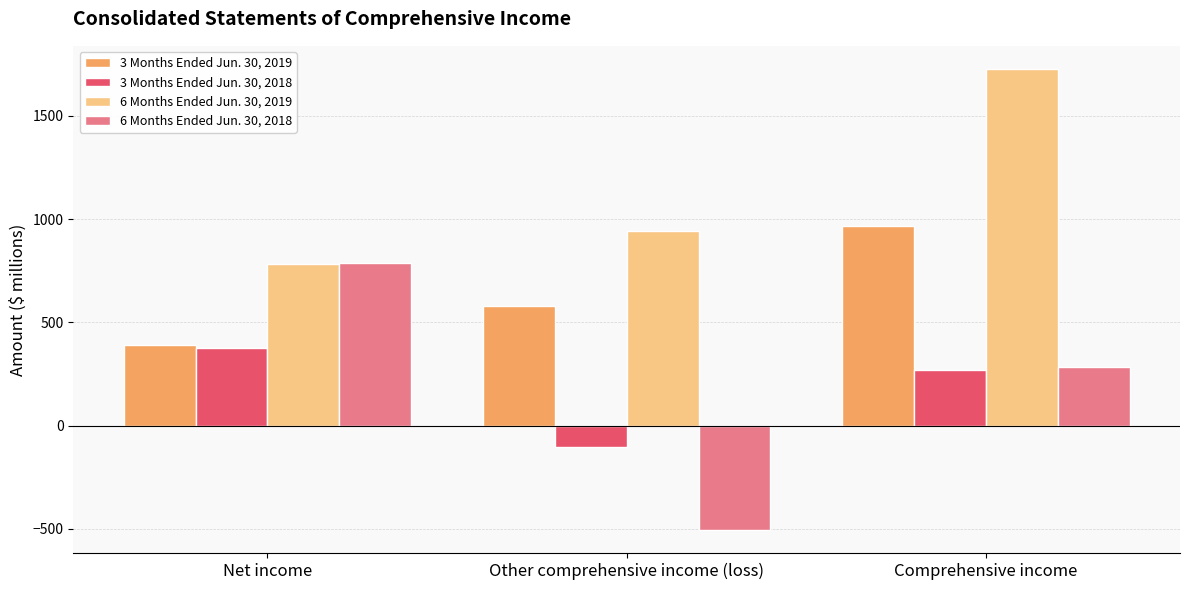

Reading right to left, list all the values displayed in this chart.

3 Months Ended Jun. 30, 2019: Comprehensive income=967	Other comprehensive income (loss)=577	Net income=390
3 Months Ended Jun. 30, 2018: Comprehensive income=271	Other comprehensive income (loss)=-104	Net income=375
6 Months Ended Jun. 30, 2019: Comprehensive income=1727	Other comprehensive income (loss)=943	Net income=784
6 Months Ended Jun. 30, 2018: Comprehensive income=283	Other comprehensive income (loss)=-506	Net income=789